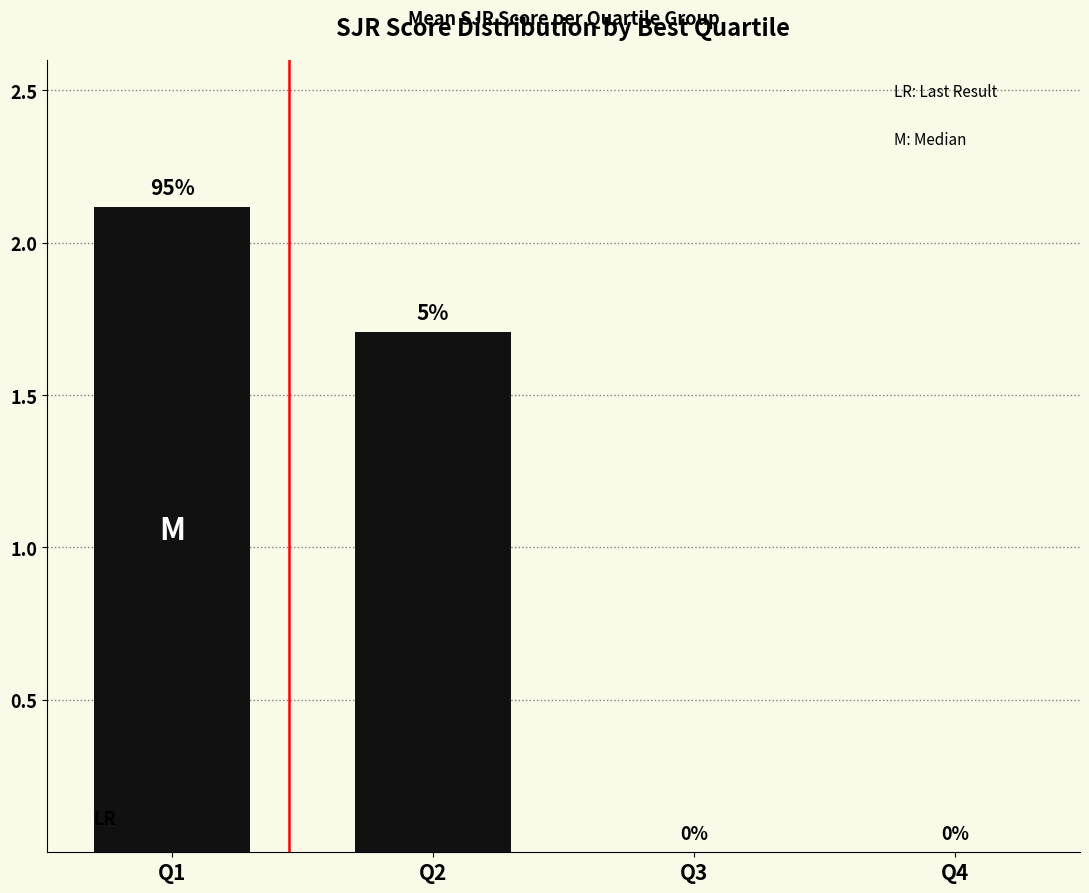

Where does the data first go above 1?

Q1